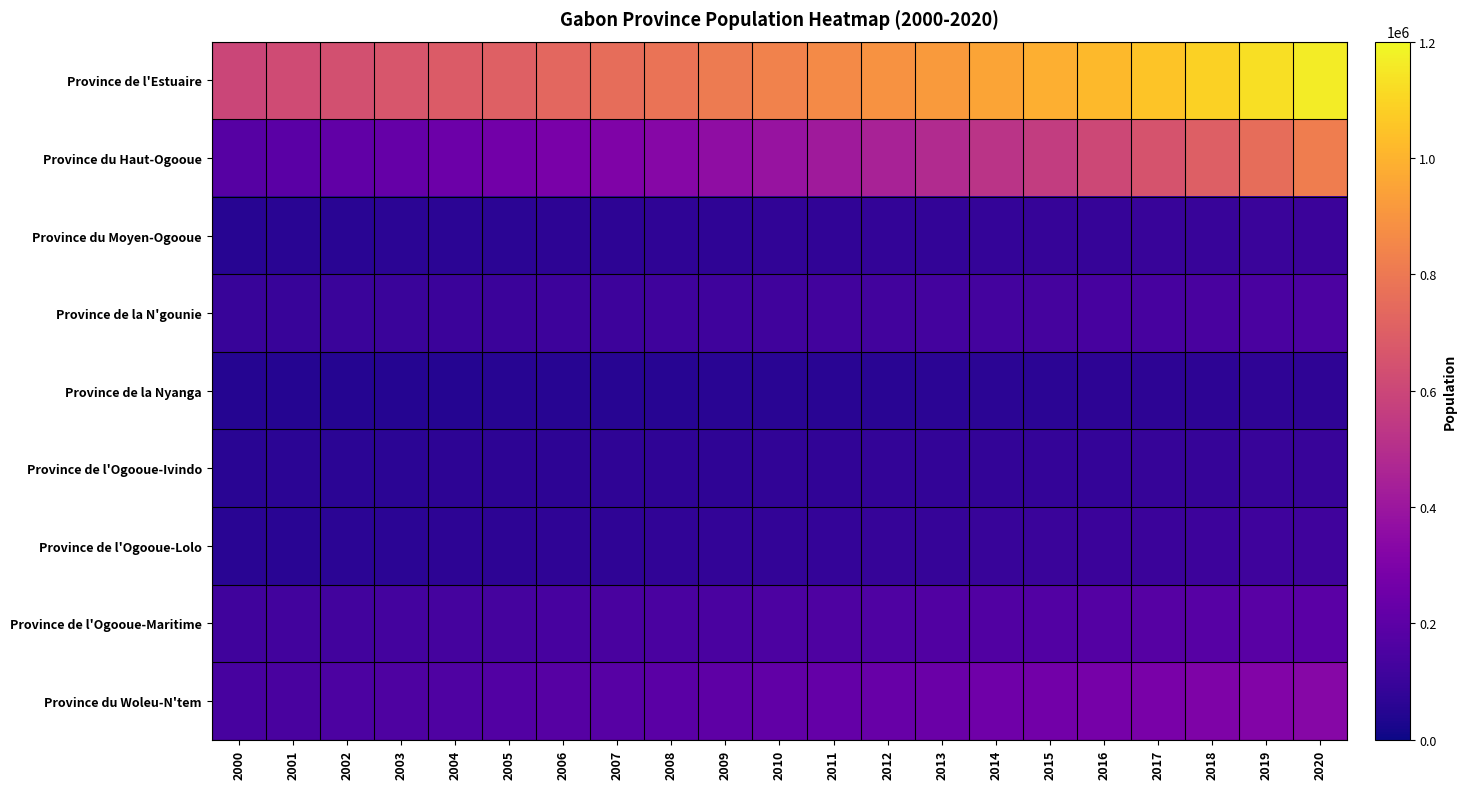

Between 2003 and 2004, which is larger?

2004